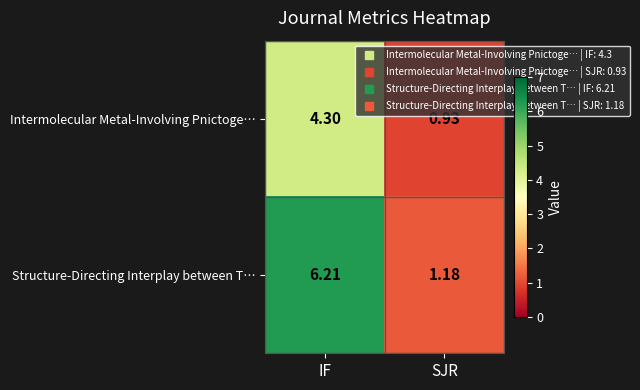

Which category has the lowest value across all series?

SJR